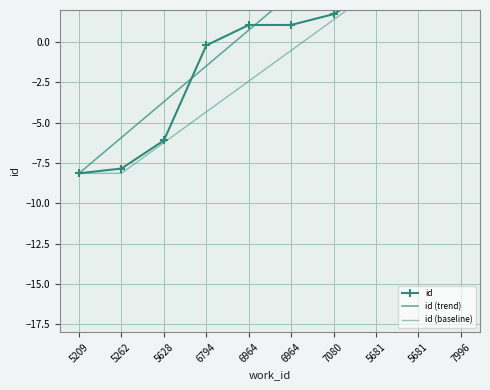

How many data points does each series have?

10